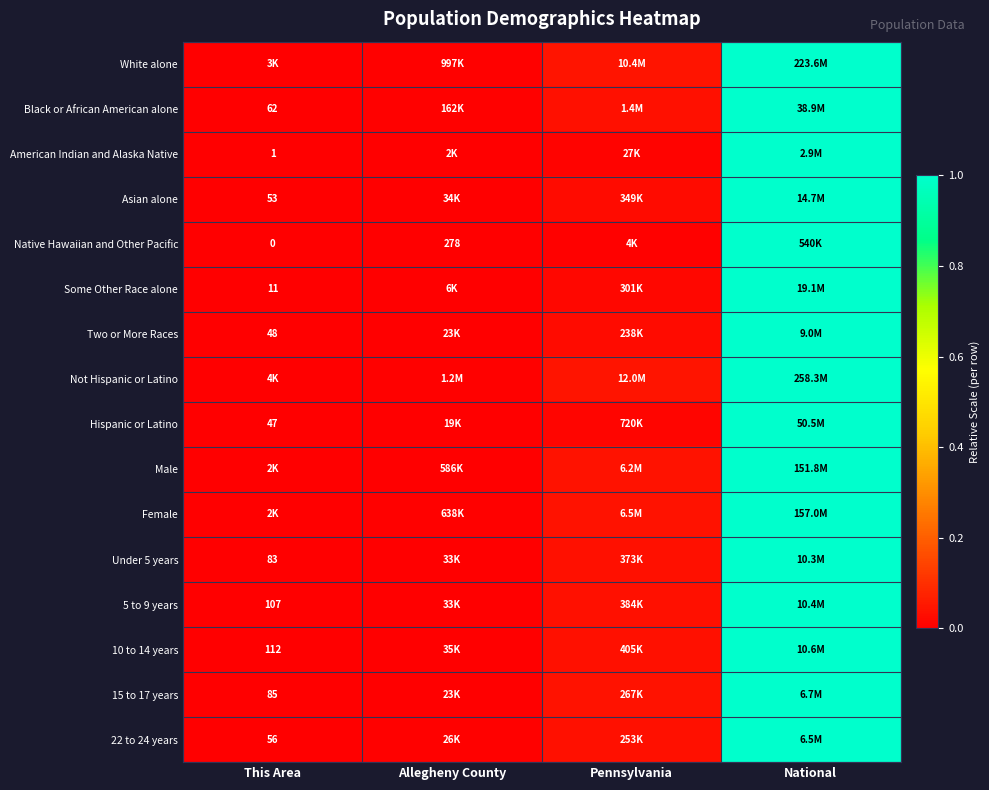

Is the value of Two or More Races at This Area greater than the value of Male at National?

No